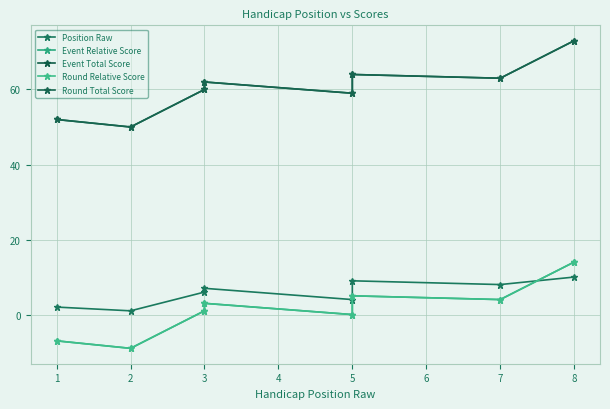

Read the Position Raw value at 7.

8